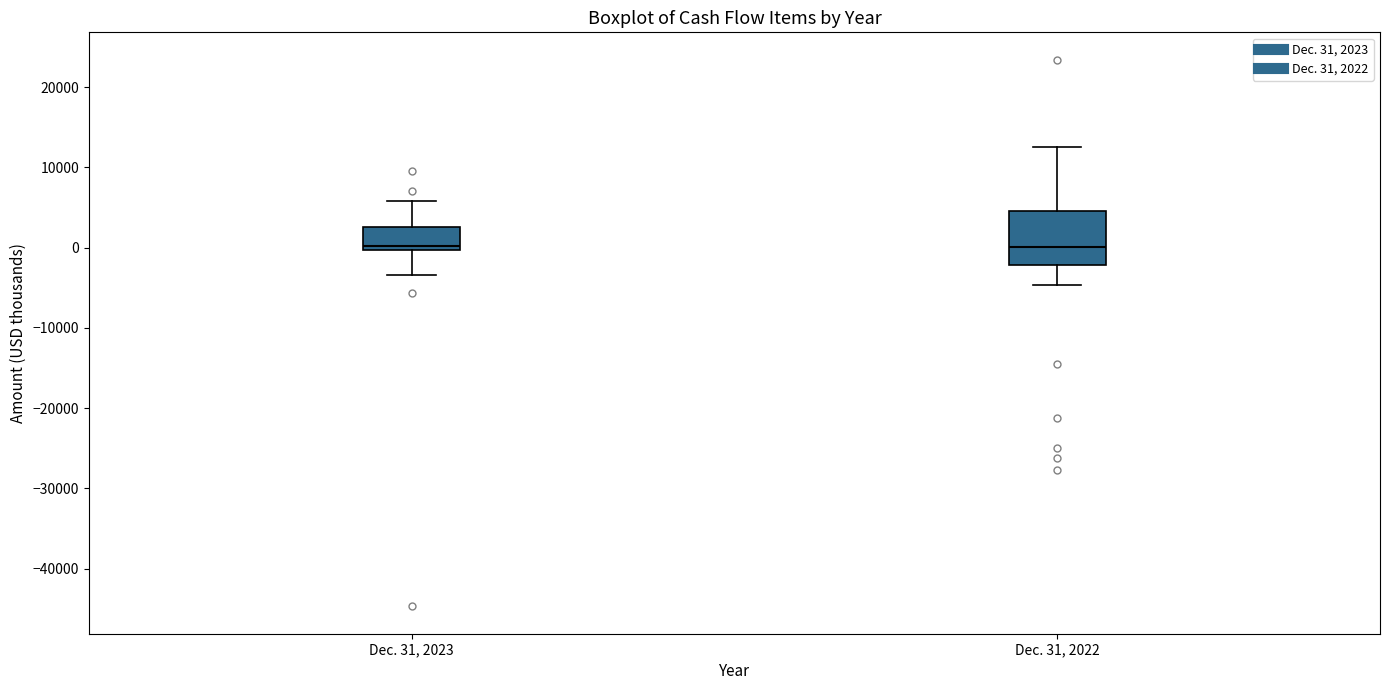

Reading left to right, transcribe this box plot: for each box, give where its median line is, the range the box spans, and where its two whiskers end, as read against the y-axis. The values are not printed on the chart, so give them approximately, as read against the axis.

Dec. 31, 2023: median 0 (just above the box's lower edge), box 0 to 3000, whiskers -3000 to 6000
Dec. 31, 2022: median 0, box -2000 to 5000, whiskers -5000 to 13000